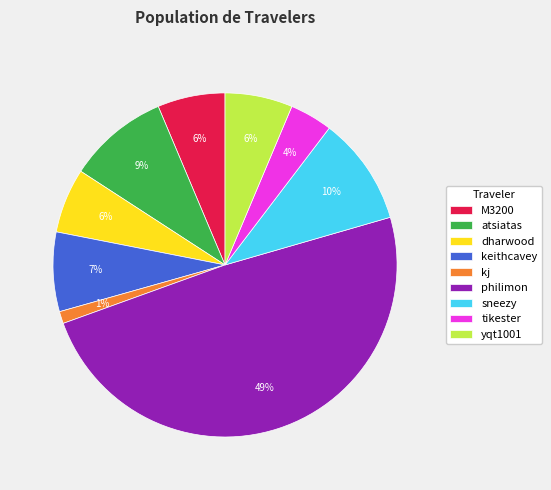

What percentage is the dharwood slice, to the nearest percent?

6%